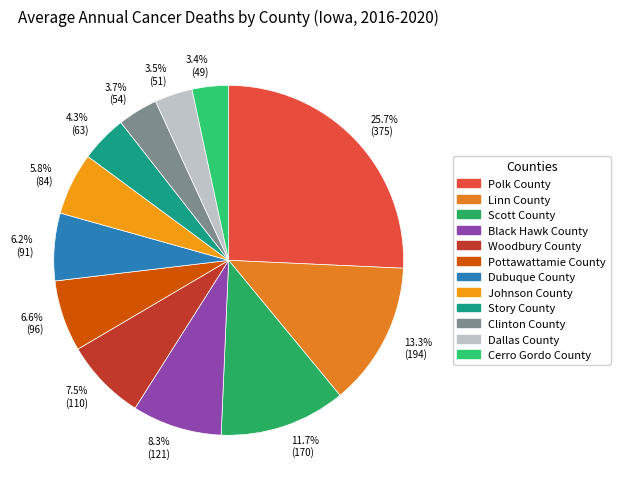

Does Linn County represent more than half of the total?

No